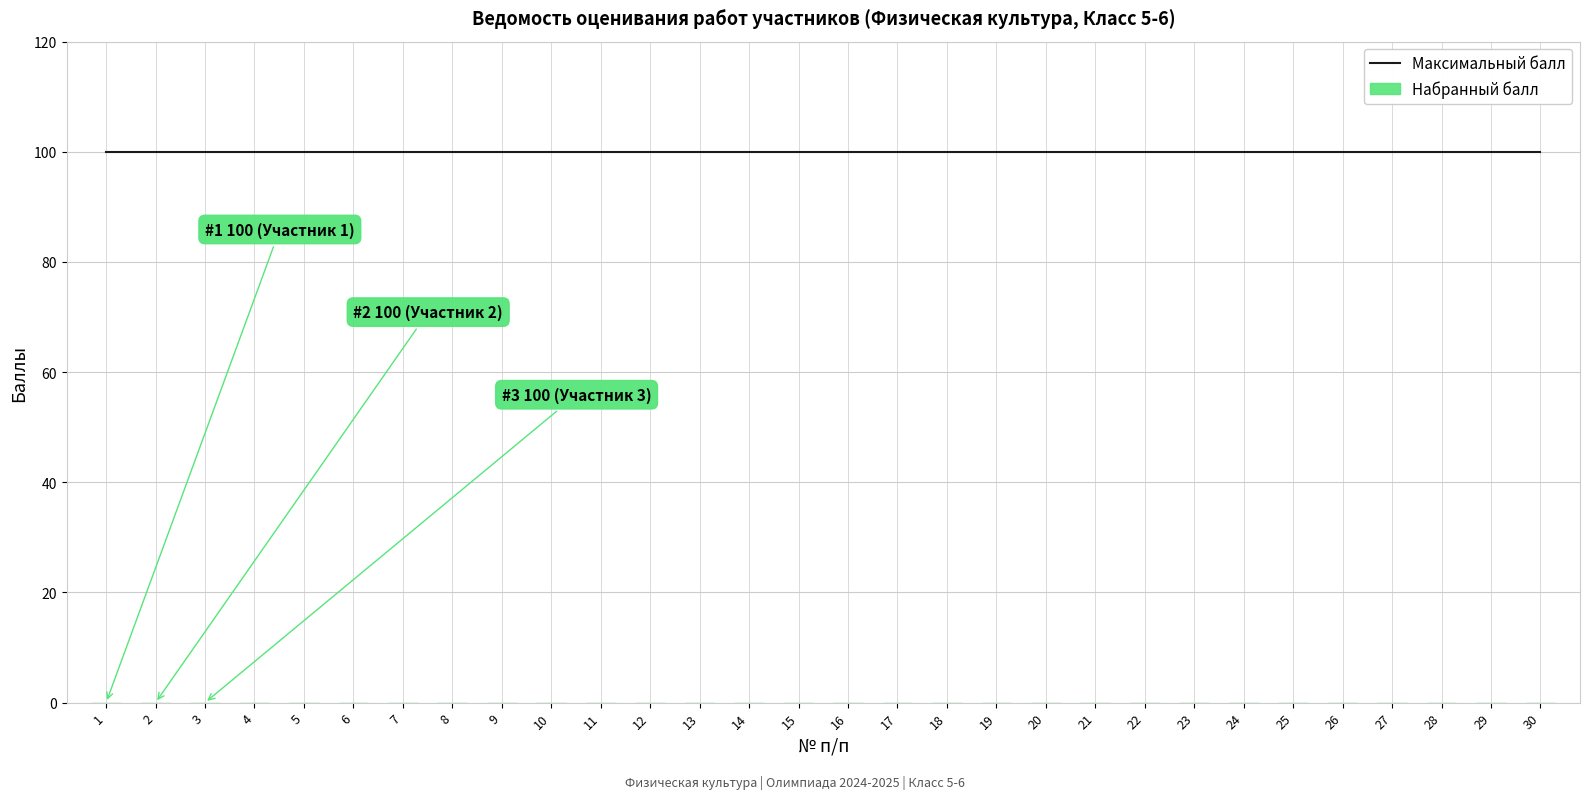

The value of Набранный балл at 21 is 0. True or false?

True